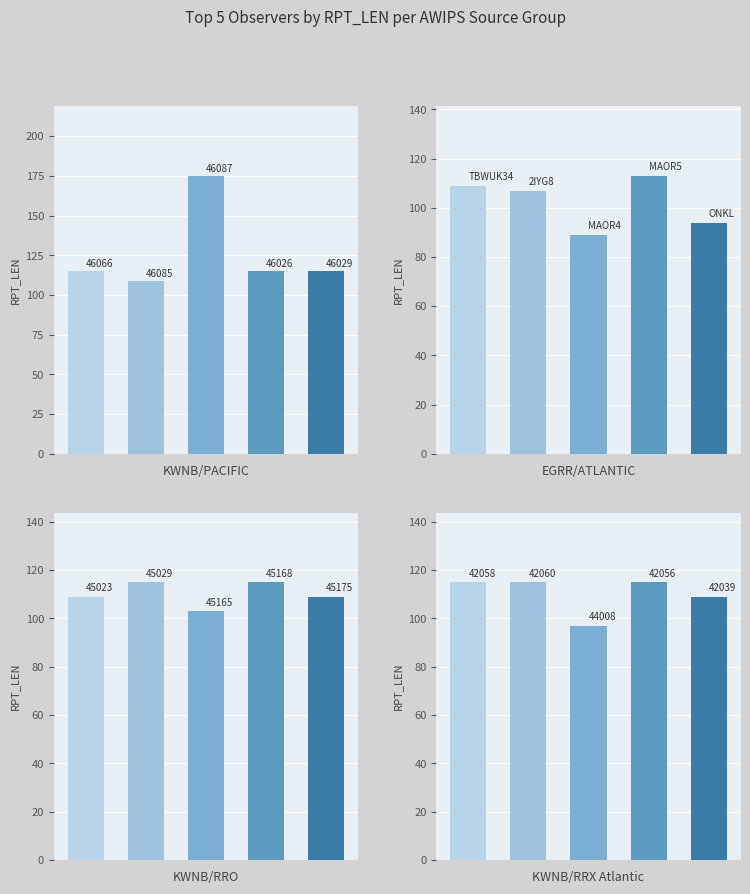

Which series has the largest total across all categories?

KWNB/PACIFIC